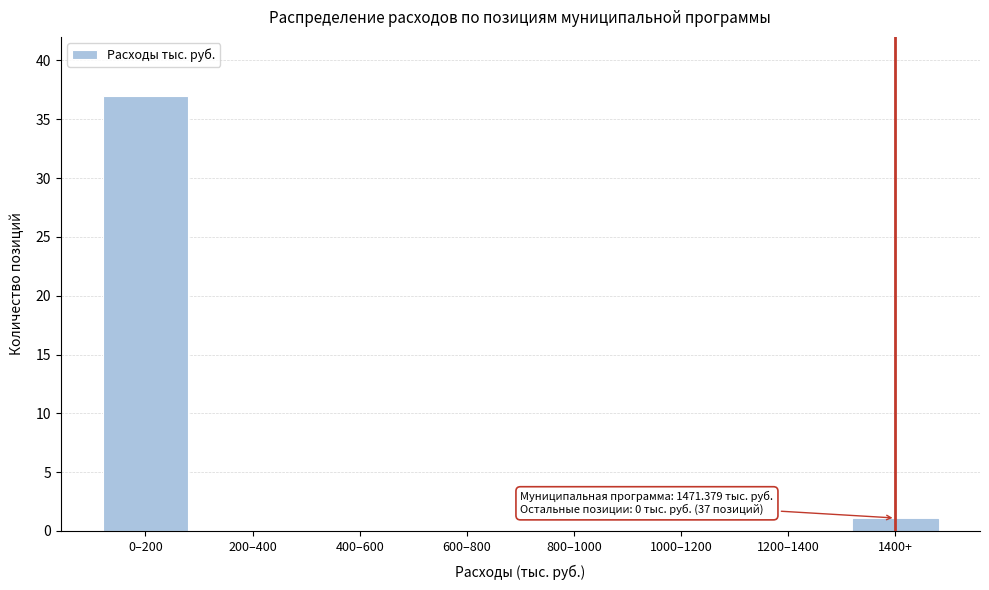

Reading left to right, transcribe all the data shown in this chart.

0–200=37	200–400=0	400–600=0	600–800=0	800–1000=0	1000–1200=0	1200–1400=0	1400+=1